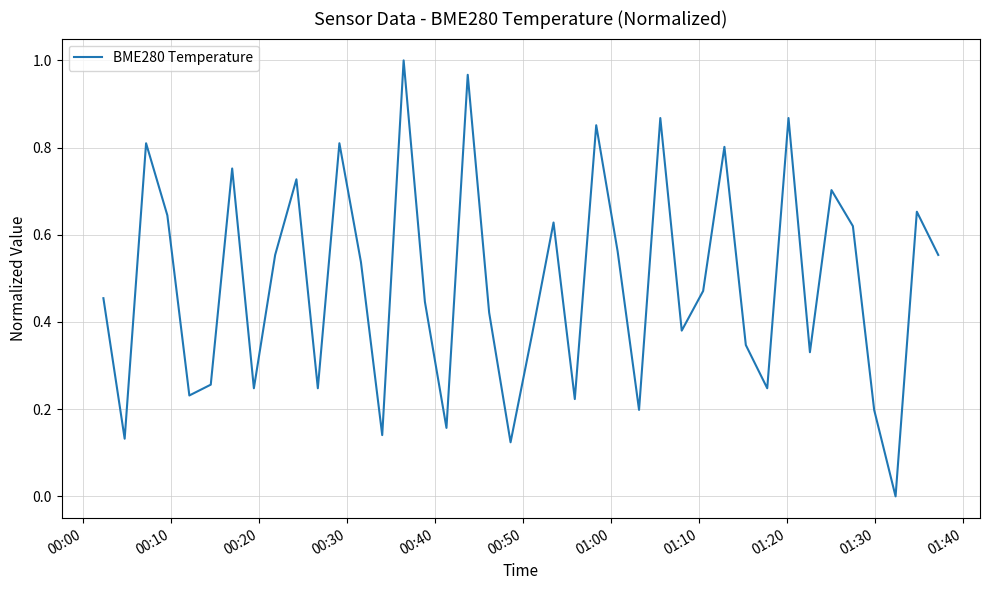

How many lines are shown in the chart?

1